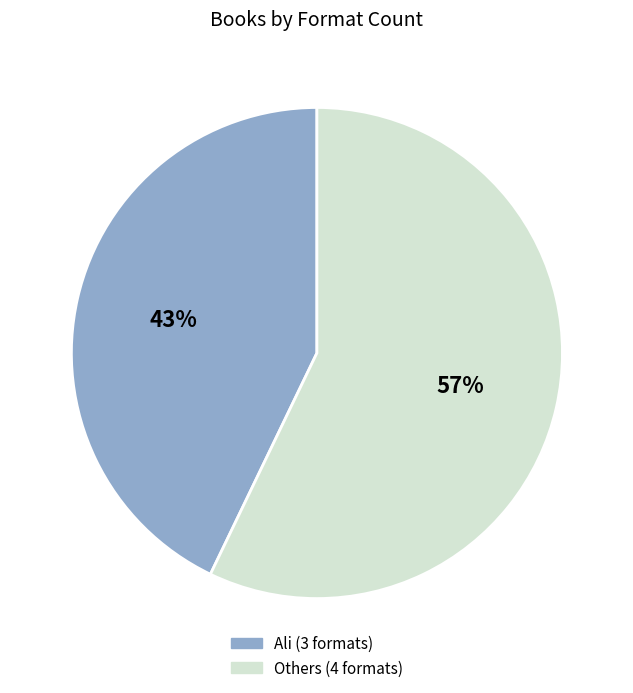

Does any single category account for the majority?

Yes